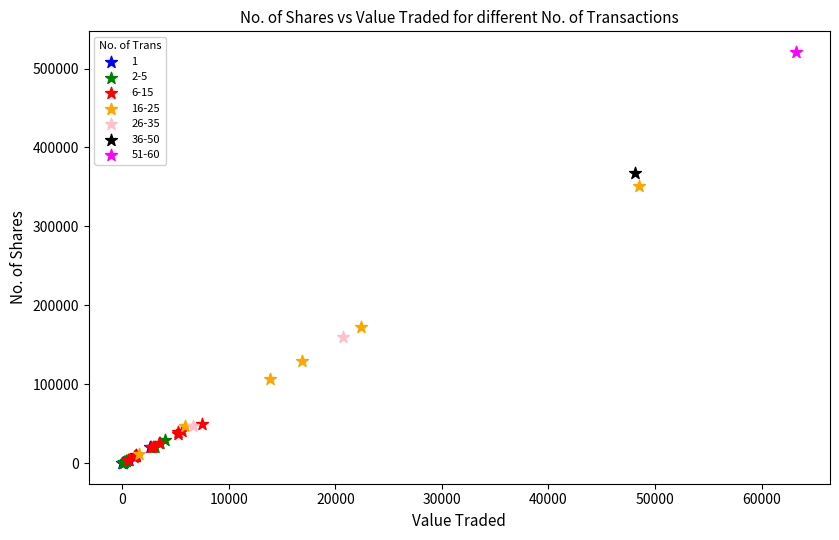

What are all the series names shown in the legend?

1, 2-5, 6-15, 16-25, 26-35, 36-50, 51-60